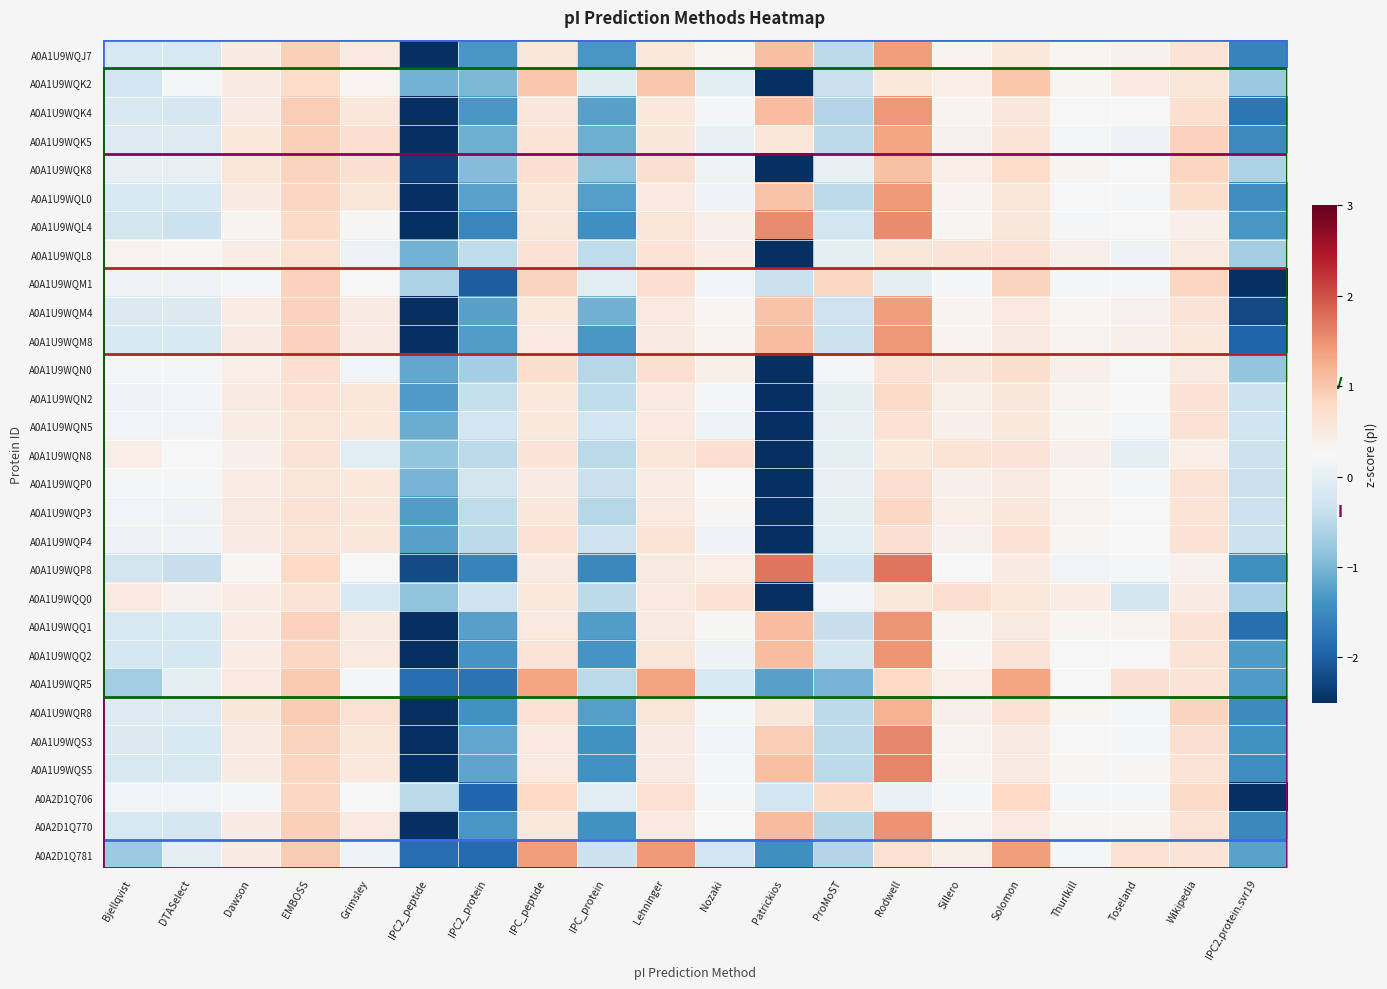

Count the number of categories in the chart.

20